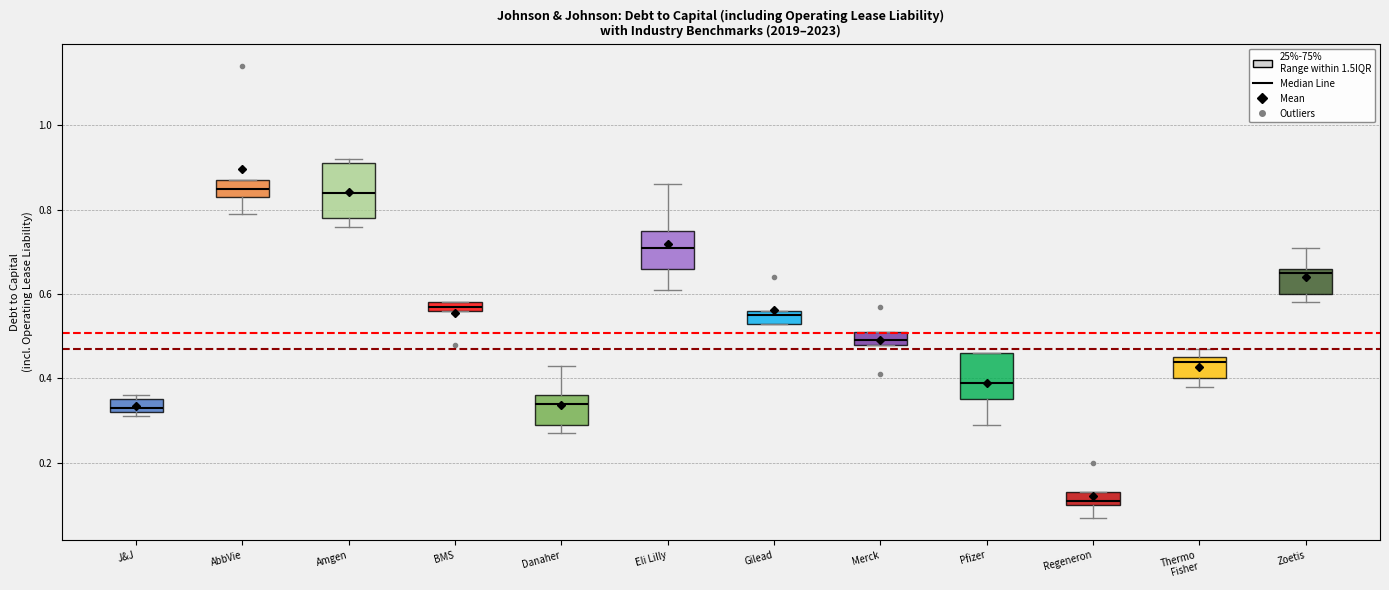

Where does the median line of the box for Amgen sit on the y-axis? The values are not printed on the chart, so give them approximately, as read against the axis.

0.84